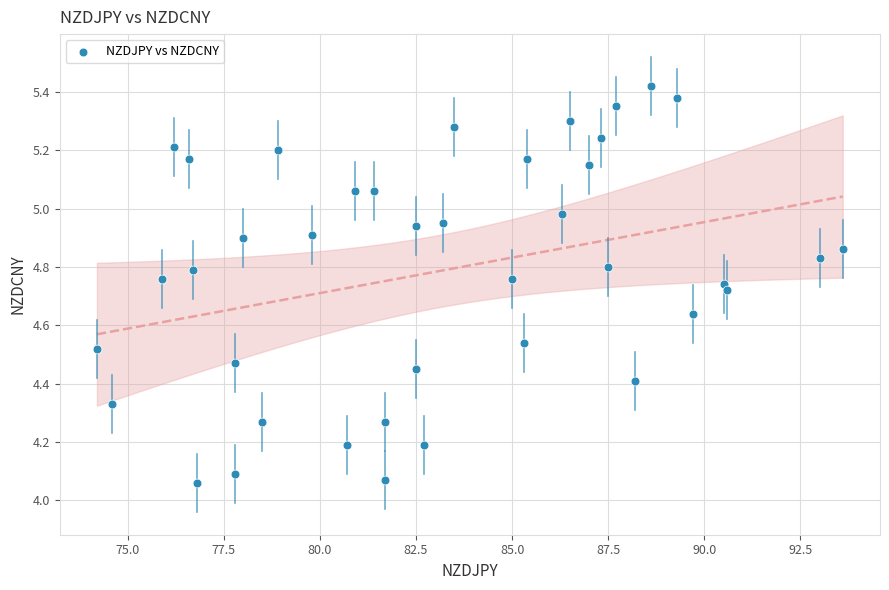

What is the range of Y values (max minus min)?

1.4